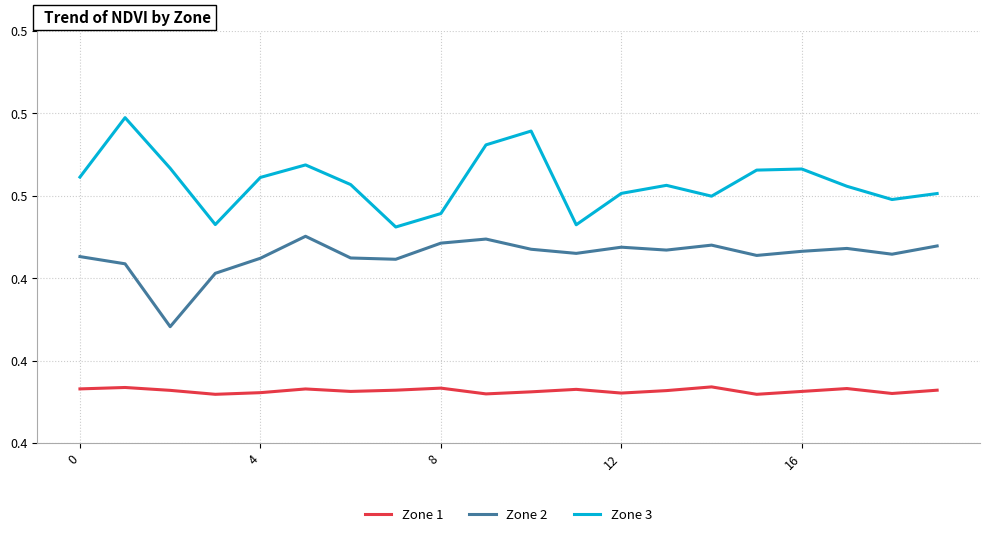

Rank the series by their average value, from highest to lowest.

Zone 3, Zone 2, Zone 1